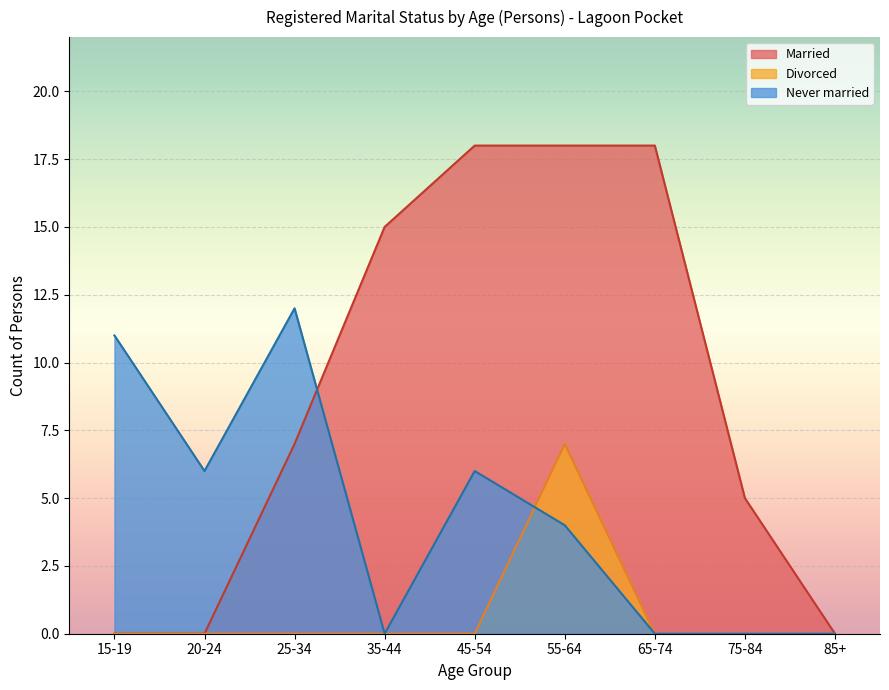

The value of Divorced at 35-44 is 0. True or false?

True